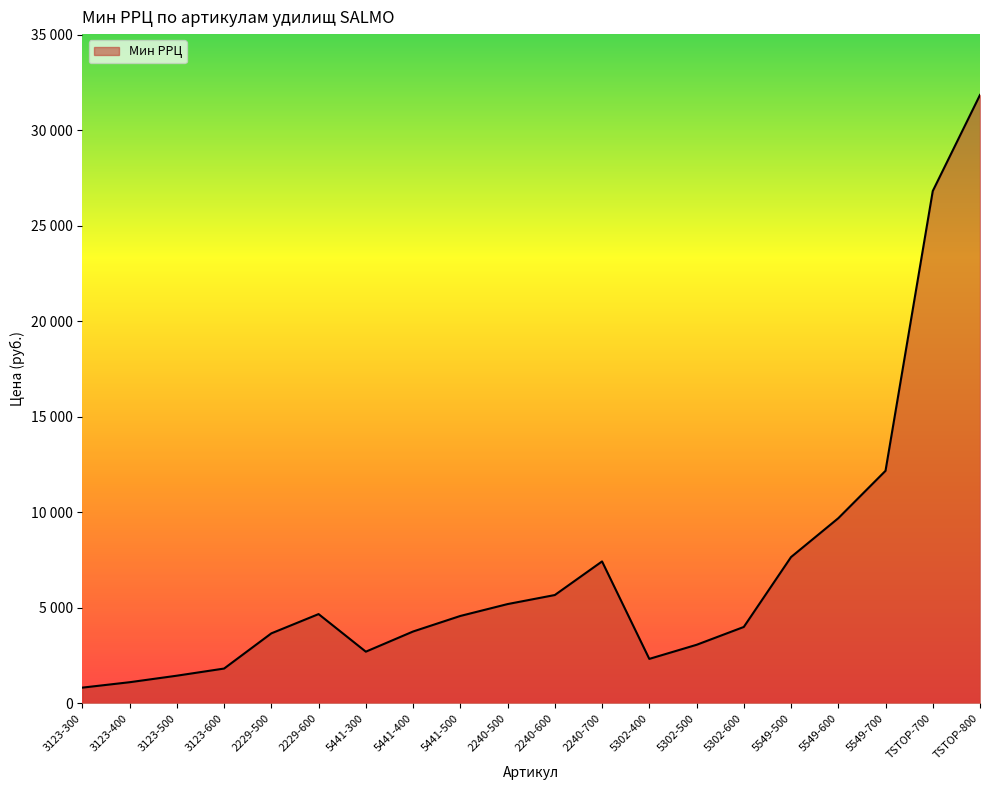

Does the chart display data point markers on the line(s)?

No